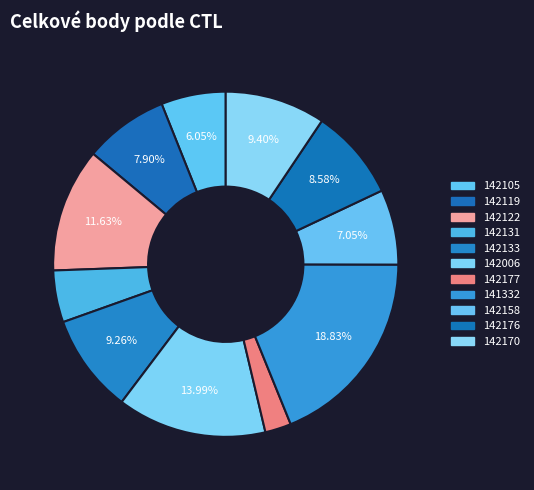

How many slices are in this pie chart?

11